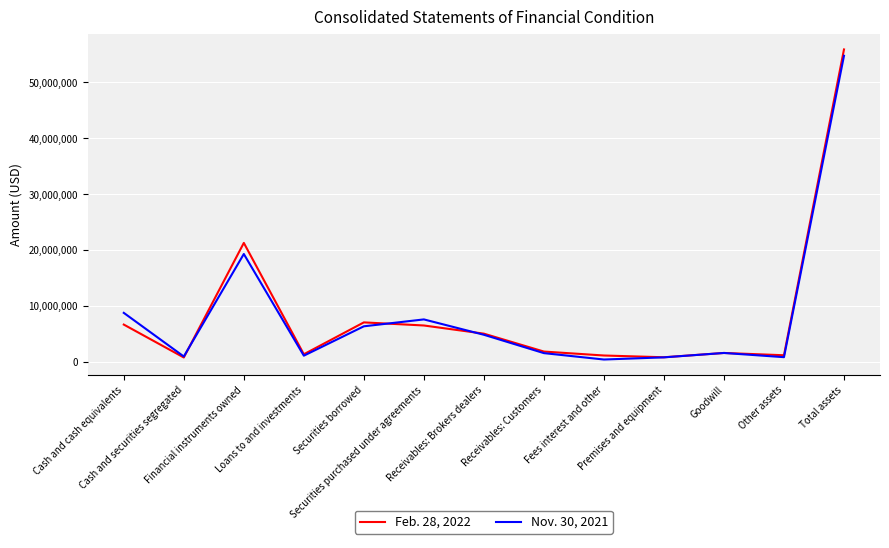

What is the greatest value displayed?

55899398